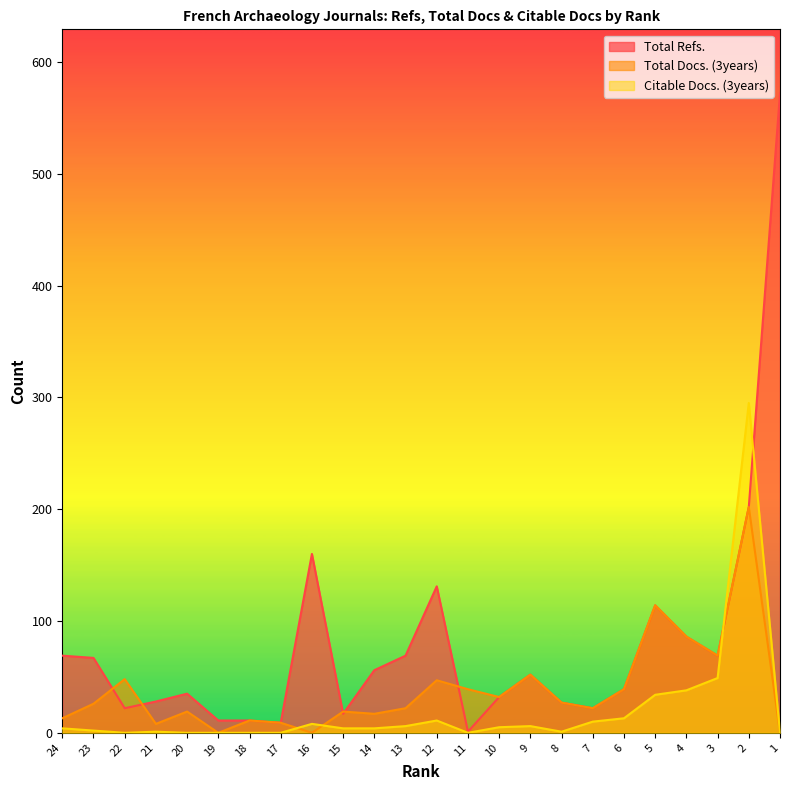

How many data points in Total Docs. (3years) are less than 26?

12